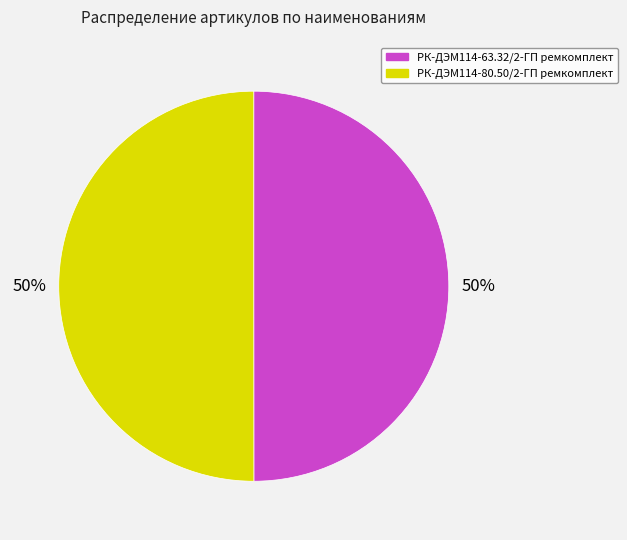

Is it true that РК-ДЭМ114-80.50/2-ГП ремкомплект is 42% of the pie?

False